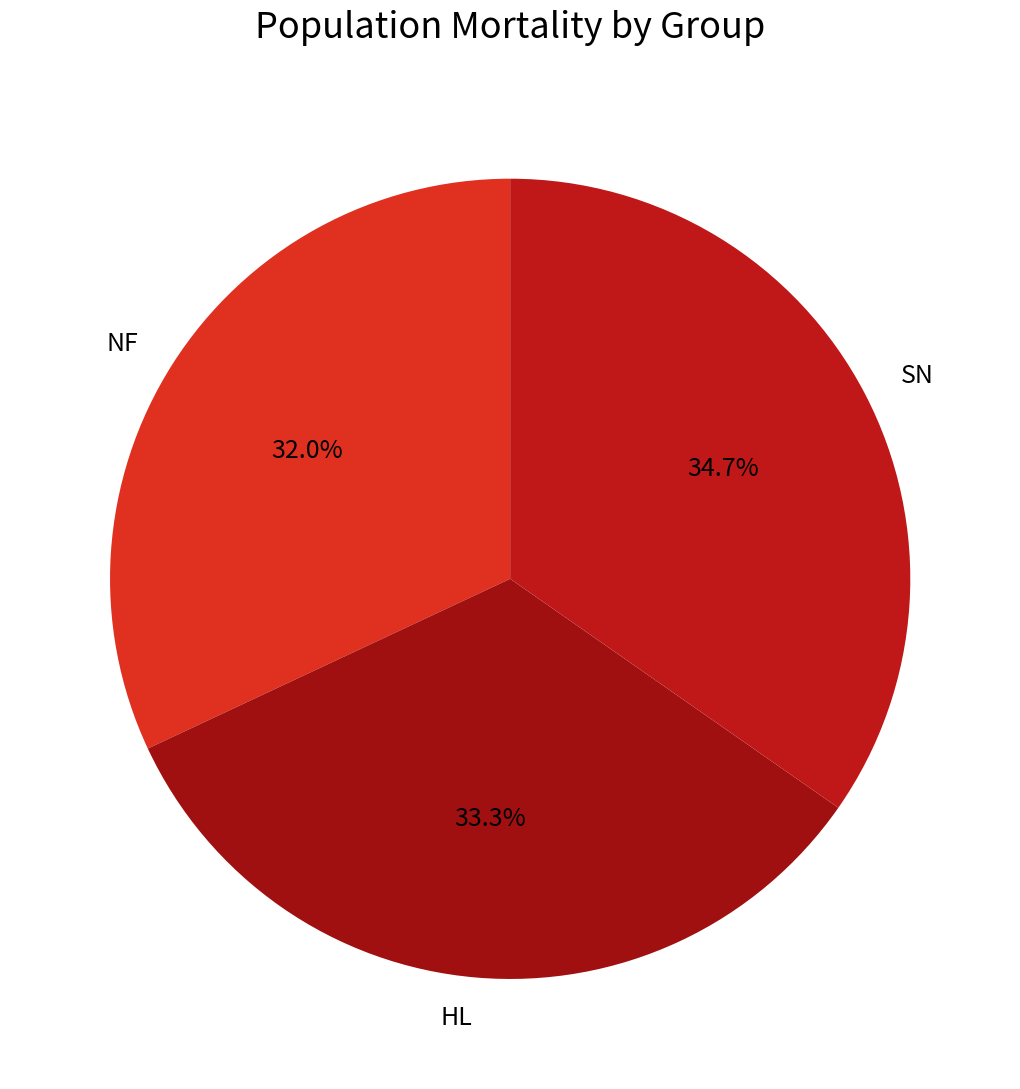

Between HL and NF, which is larger?

HL